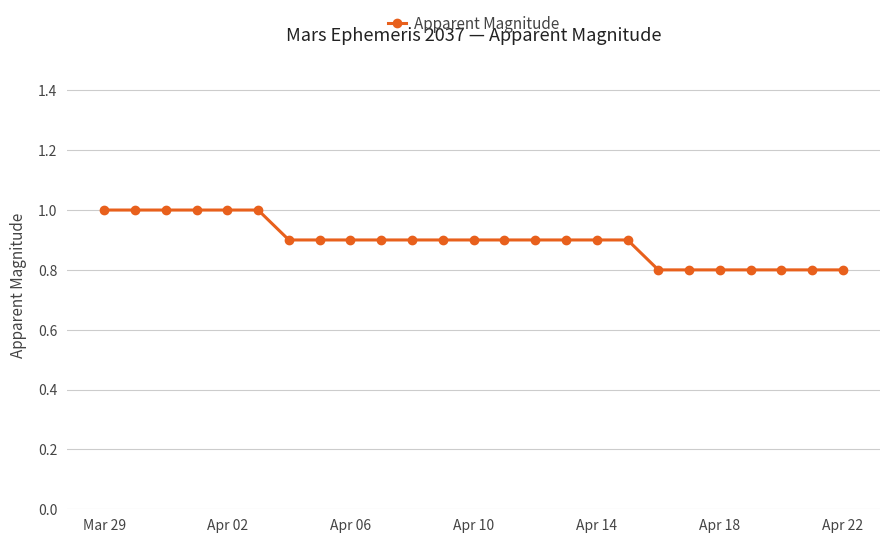

What is the average value?

0.9